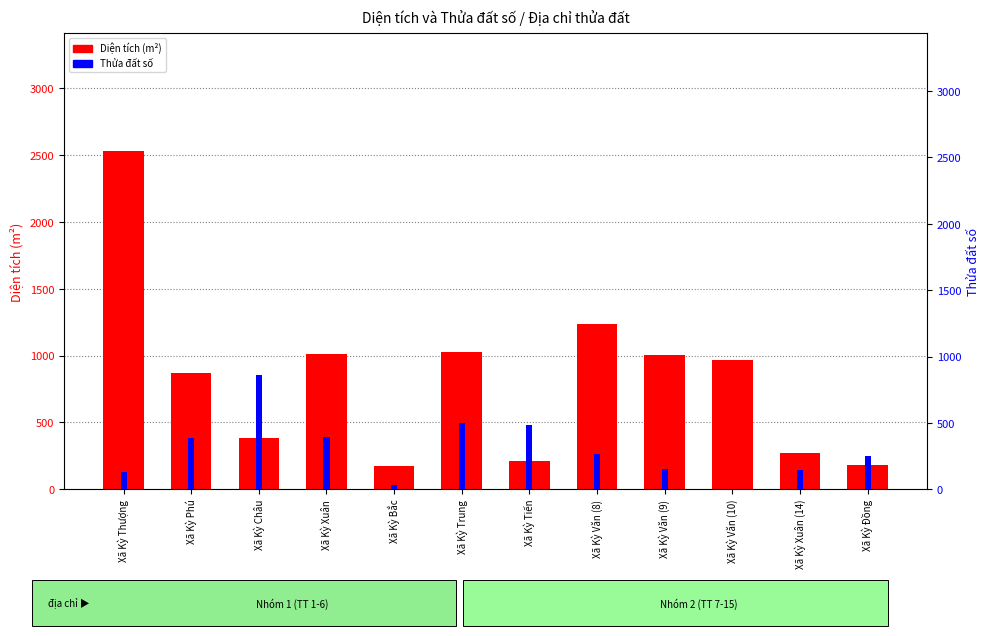

What are all the series names shown in the legend?

Diện tích (m²), Thửa đất số